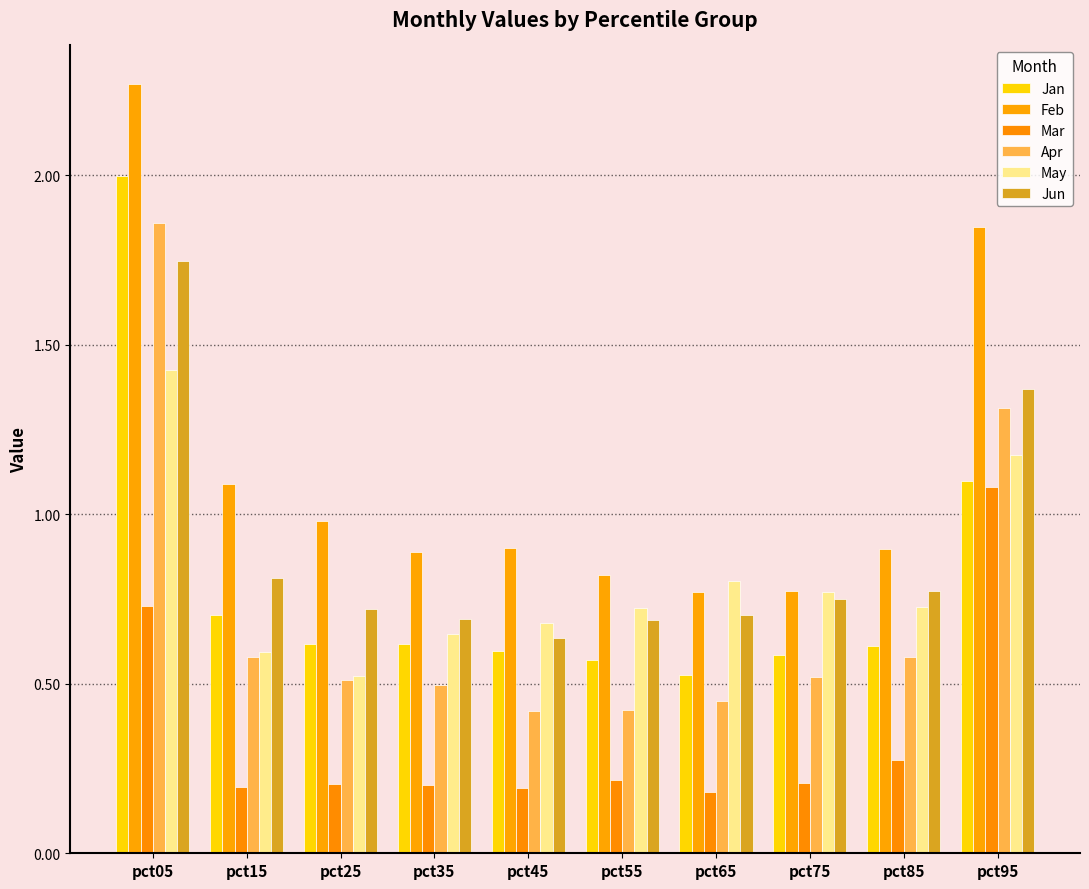

How many bars are there in each group?

6